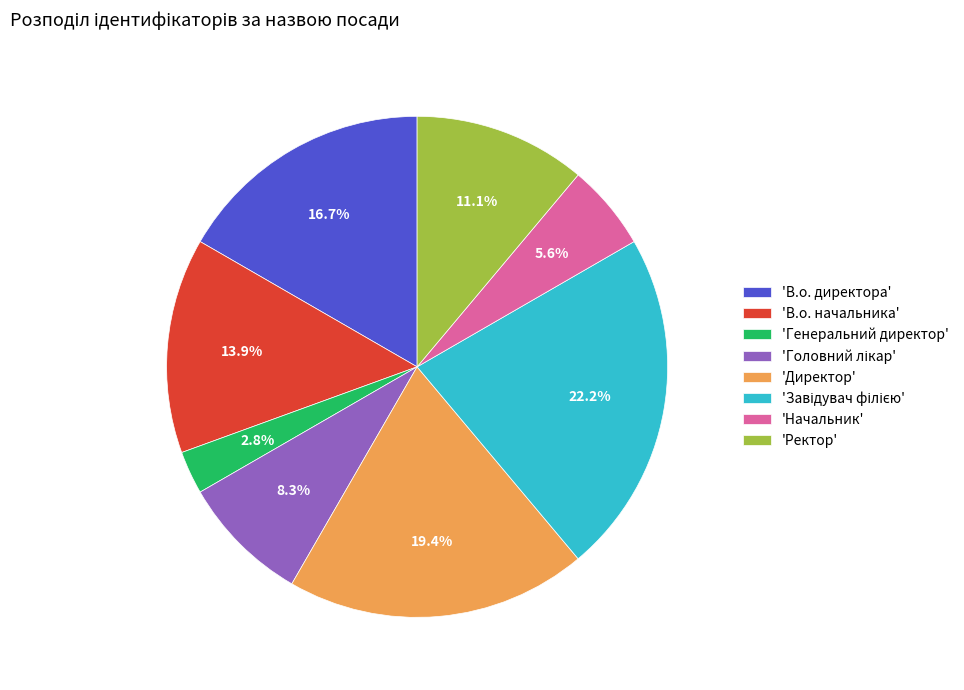

Between 'Начальник' and 'В.о. начальника', which is larger?

'В.о. начальника'